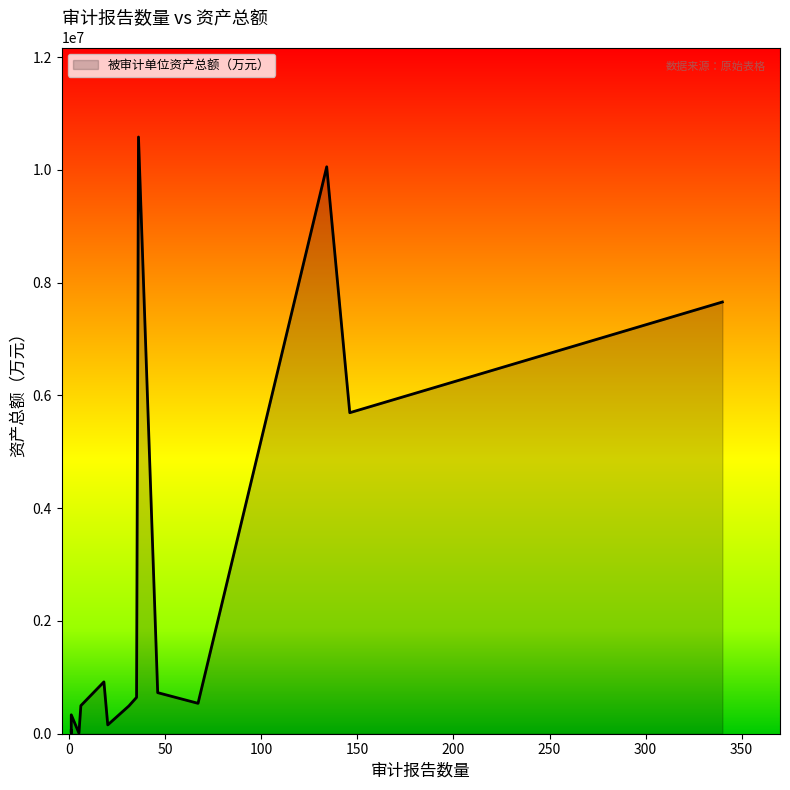

What is the change in value from 1 to 35?

+632262.0